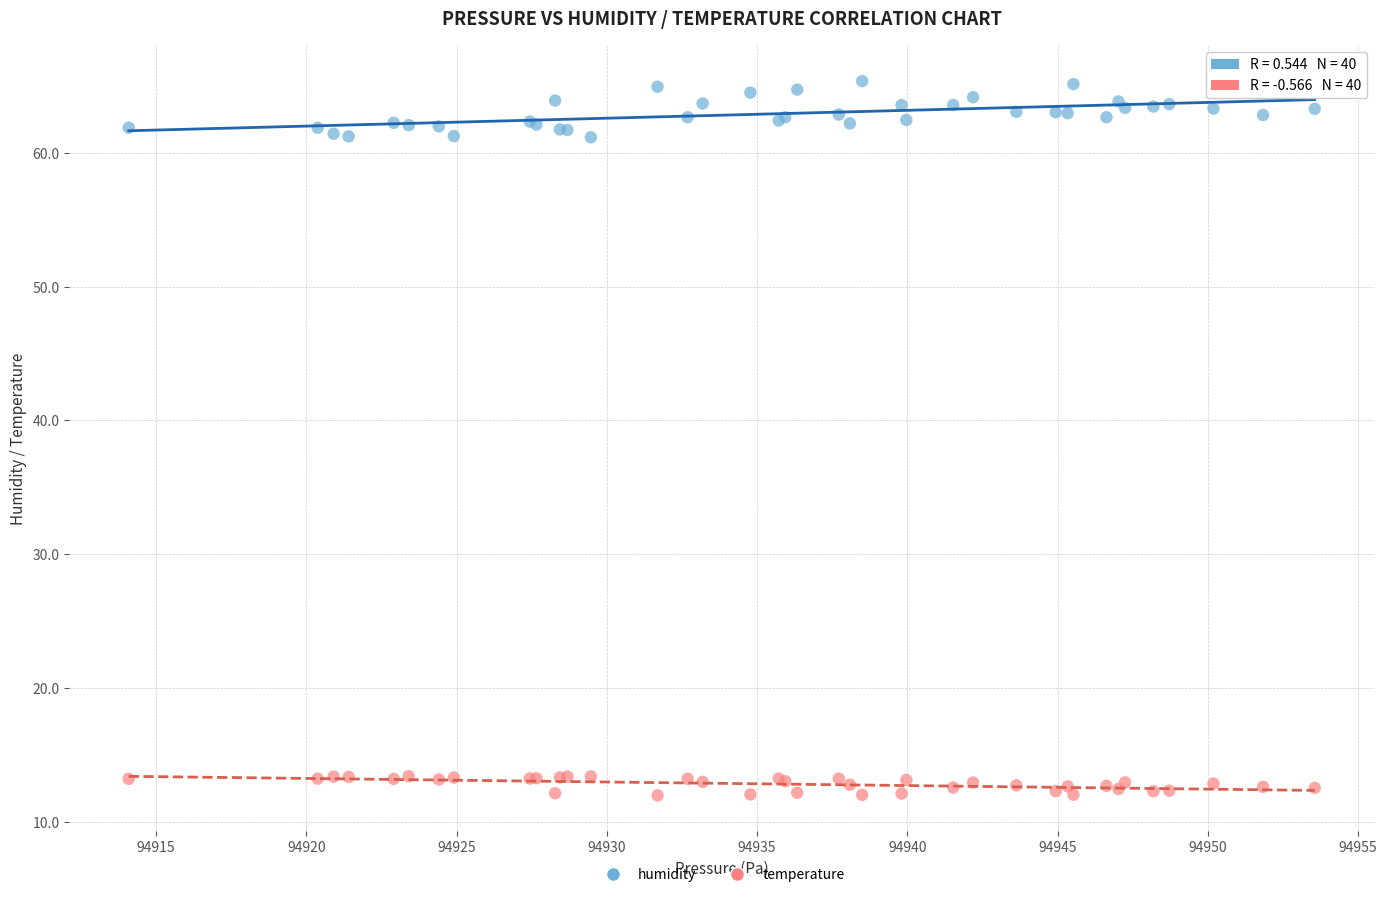

Which series contains the highest Y value?

humidity